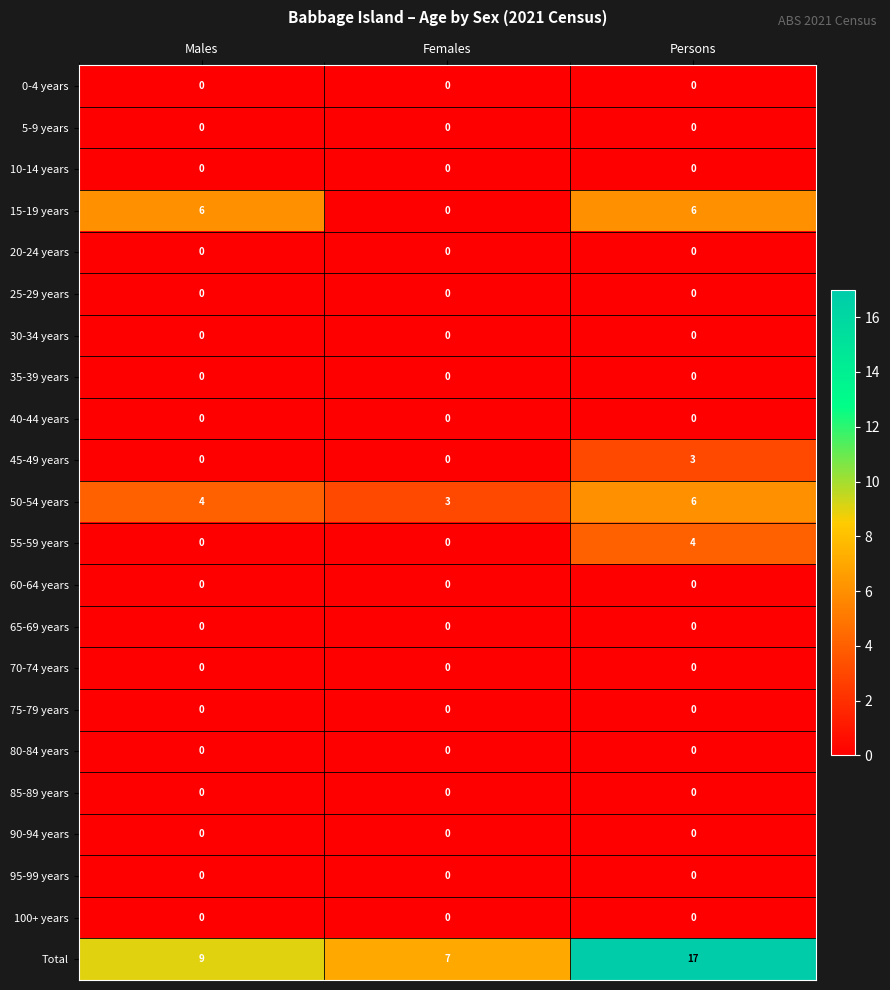

What is the maximum value shown in the chart?

17